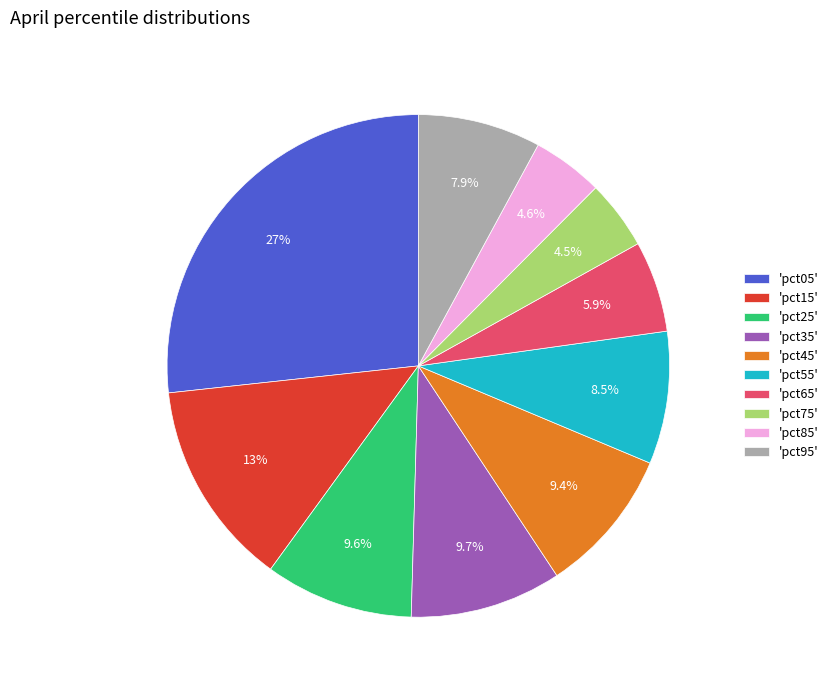

How many segments does this pie chart have?

10